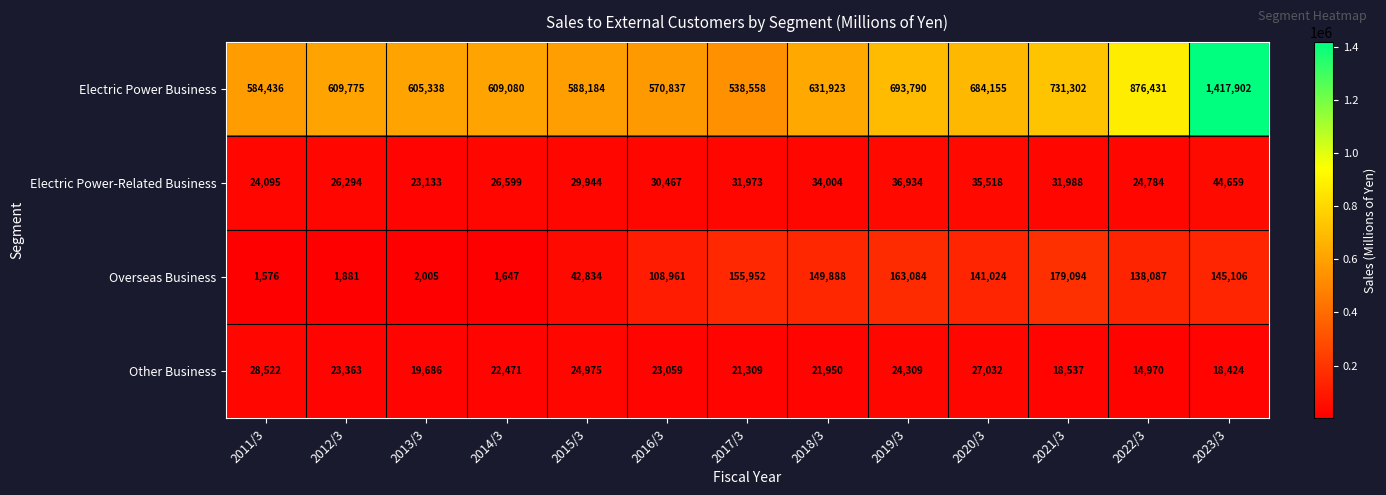

What is the lowest value of the Electric Power-Related Business series?

23133